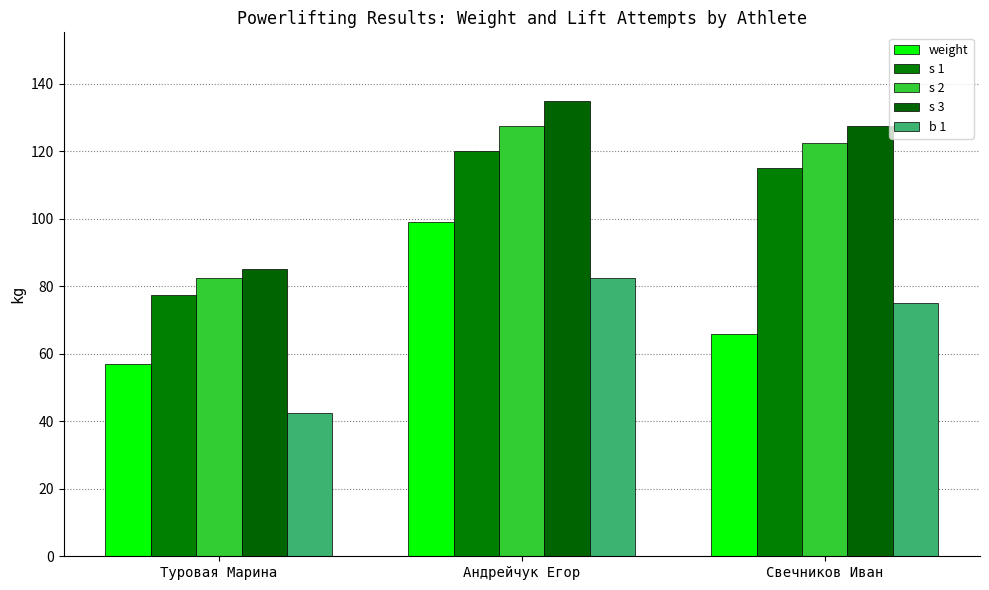

At which category does the chart reach its peak across all series?

Андрейчук Егор